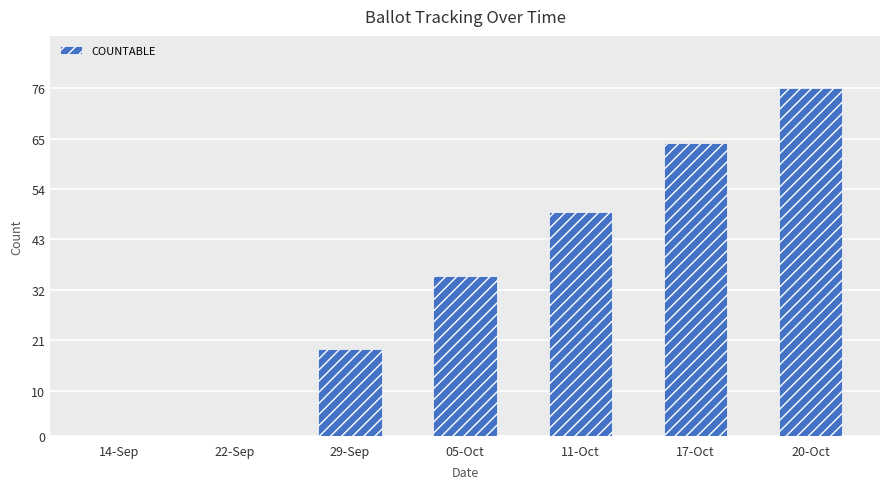

What is the sum of the values at 11-Oct and 17-Oct?

113